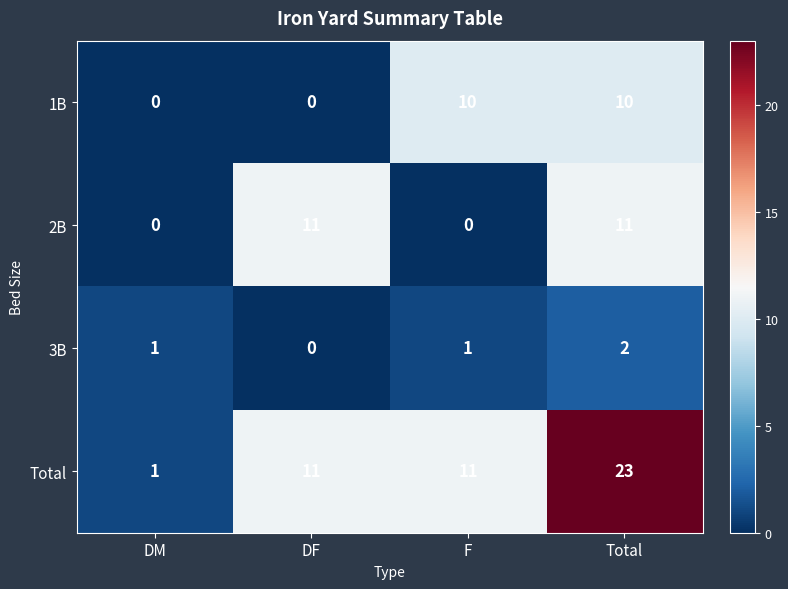

What is the approximate value of Total at Total, to the nearest 10?

20